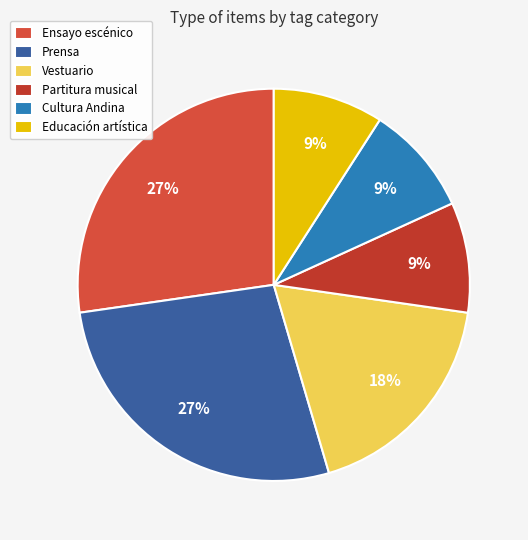

How many segments does this pie chart have?

6